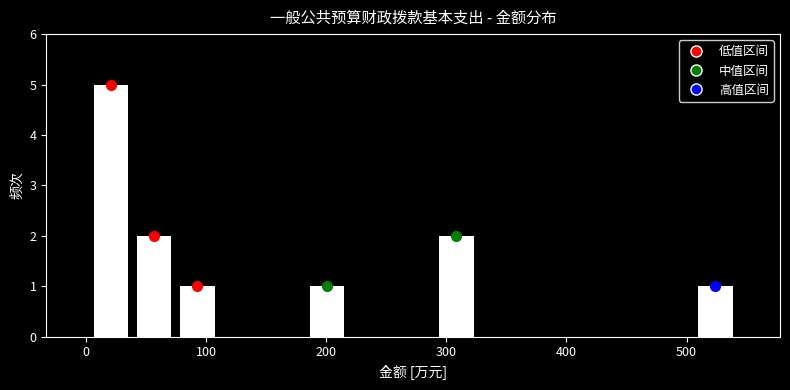

Read against the x-axis, roughly where is the centre of the tallest bar?

20